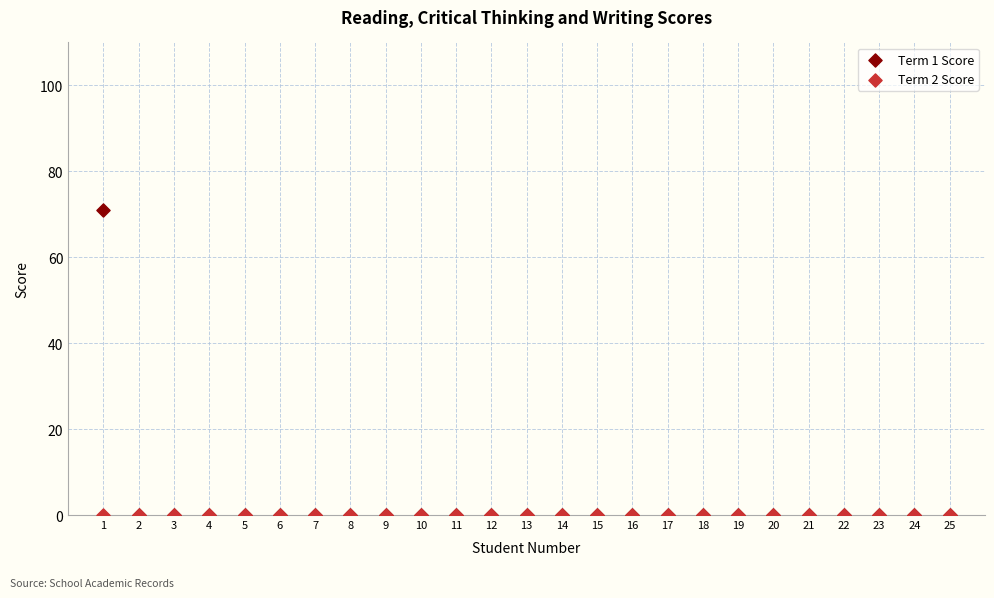

What are all the series names shown in the legend?

Term 1 Score, Term 2 Score